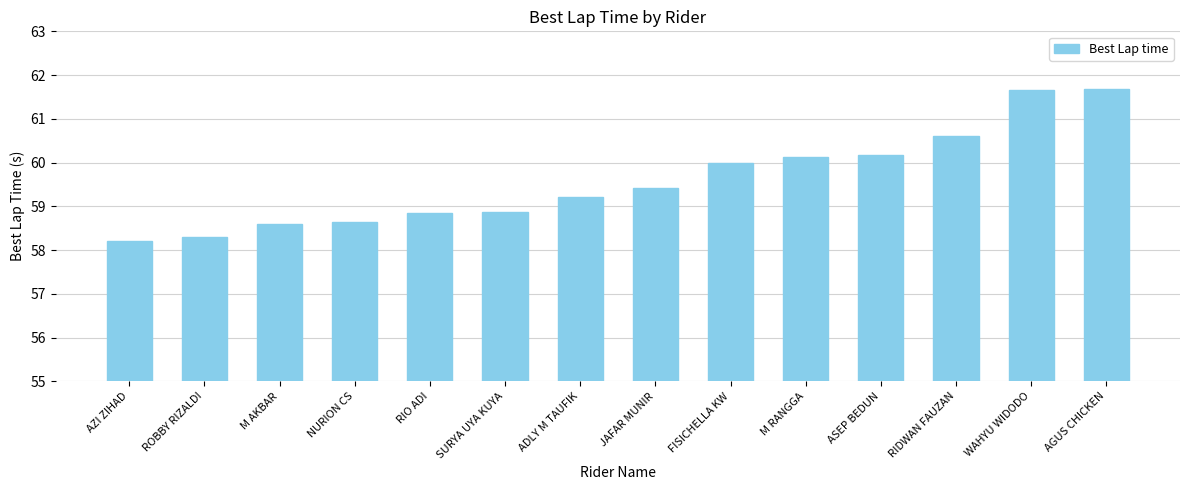

The value at ROBBY RIZALDI is 58.3. True or false?

True